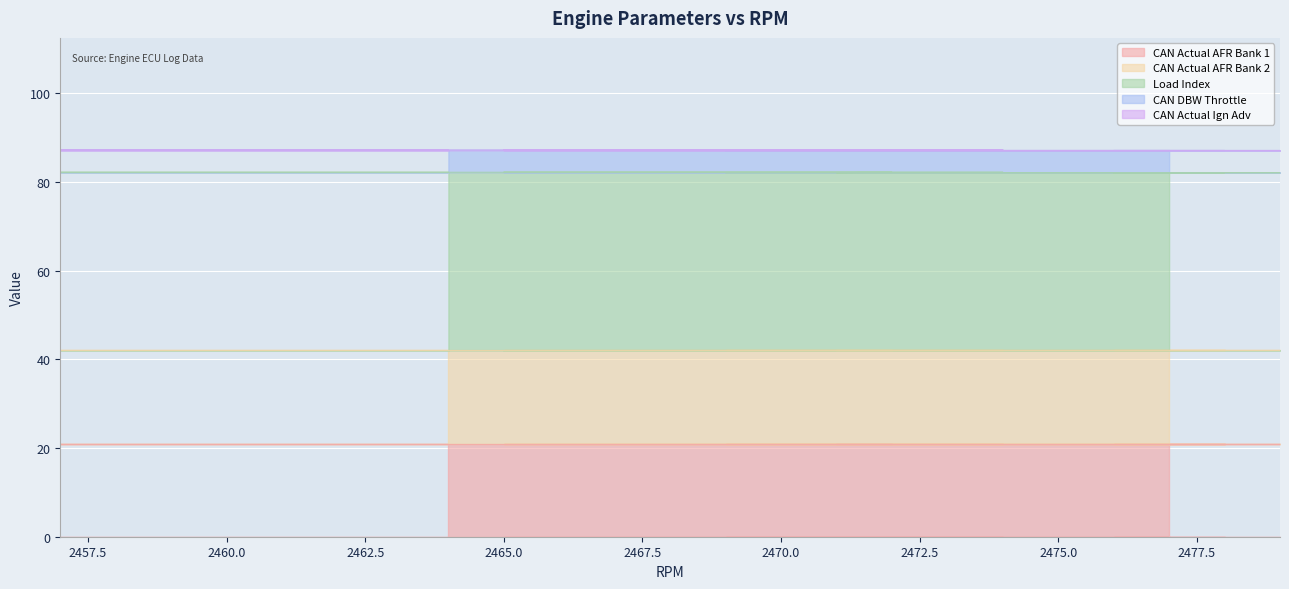

True or false: Load Index and CAN Actual AFR Bank 2 intersect in this chart.

False